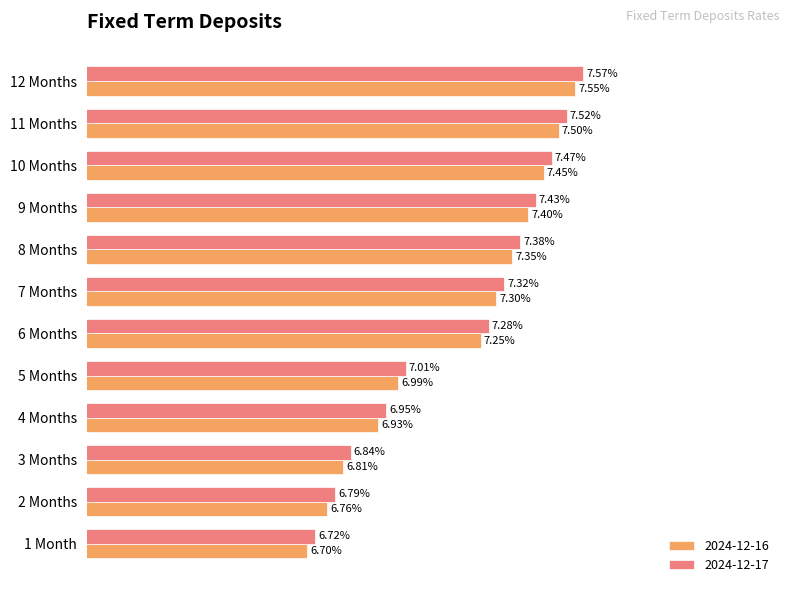

At which category does the chart reach its peak across all series?

12 Months